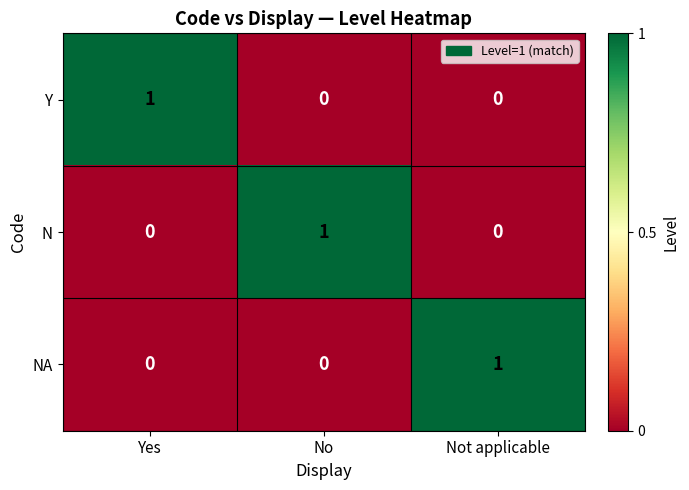

Count the N values in the range 0 to 1.

3